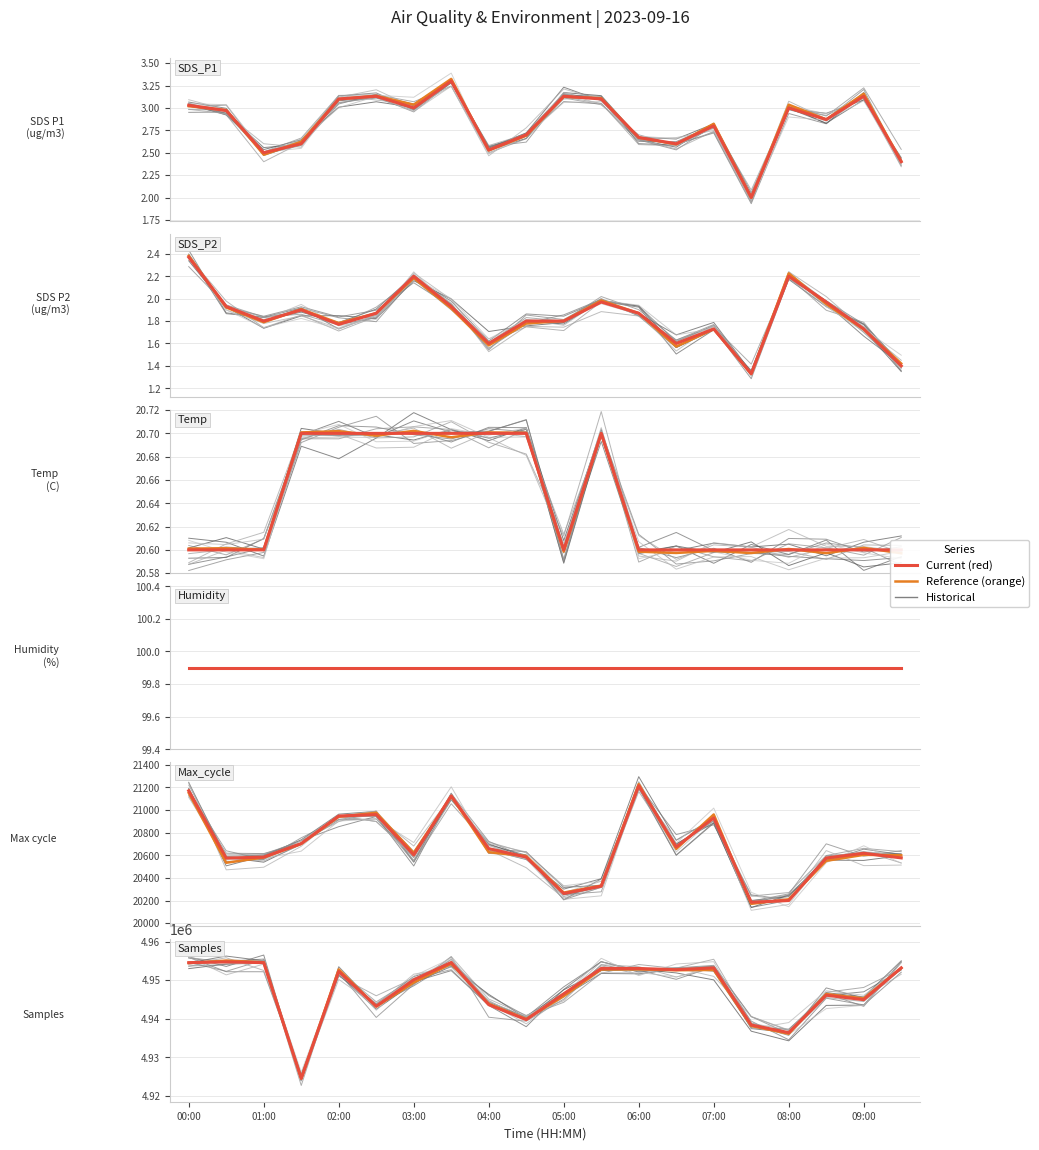

Rank the categories by value from highest to lowest.

07:00, 05:00, 10, 18, 04:00, 11, 00:00, 06:00, 16, 01:00, 17, 14, 09:00, 12, 03:00, 13, 08:00, 02:00, 19, 15